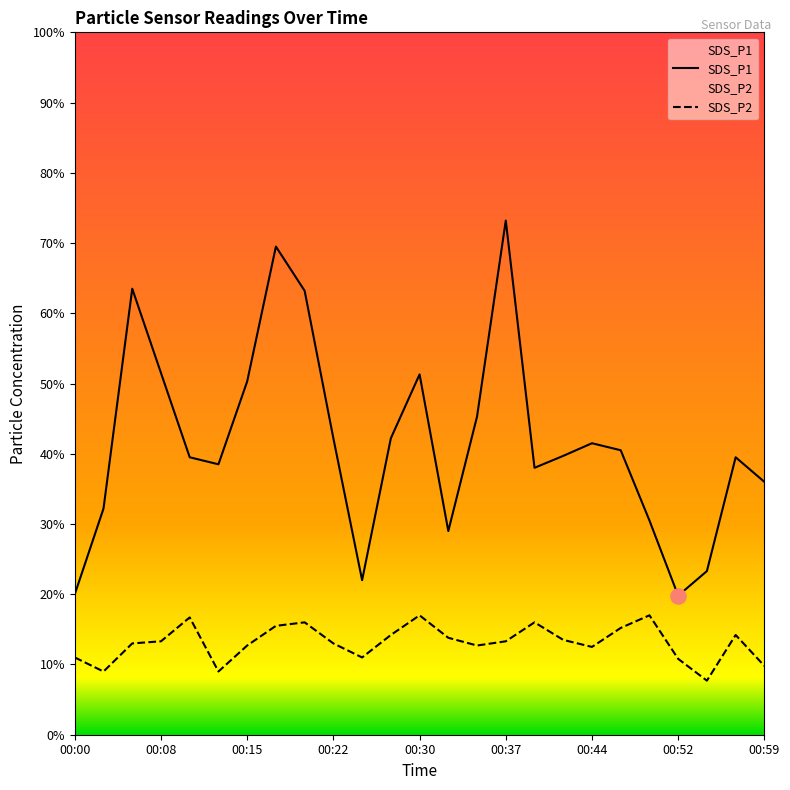

Is the value of SDS_P1 at 00:20 greater than the value of SDS_P2 at 00:57?

Yes